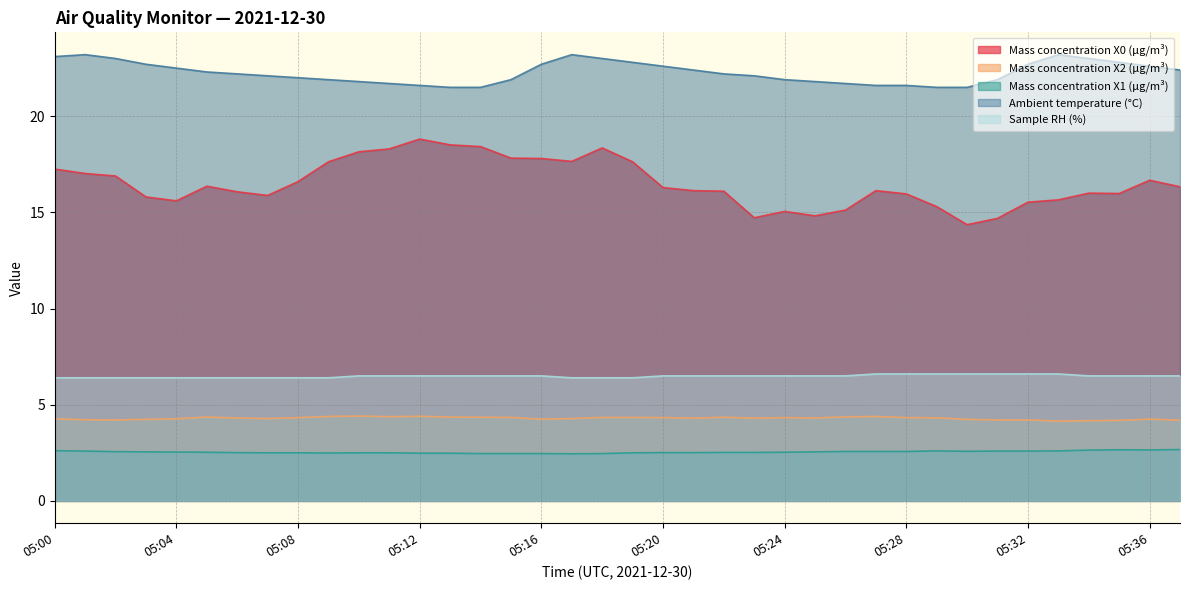

Is the value of Mass concentration X1 (μg/m³) at 05:04 greater than the value of Mass concentration X0 (μg/m³) at 05:36?

No